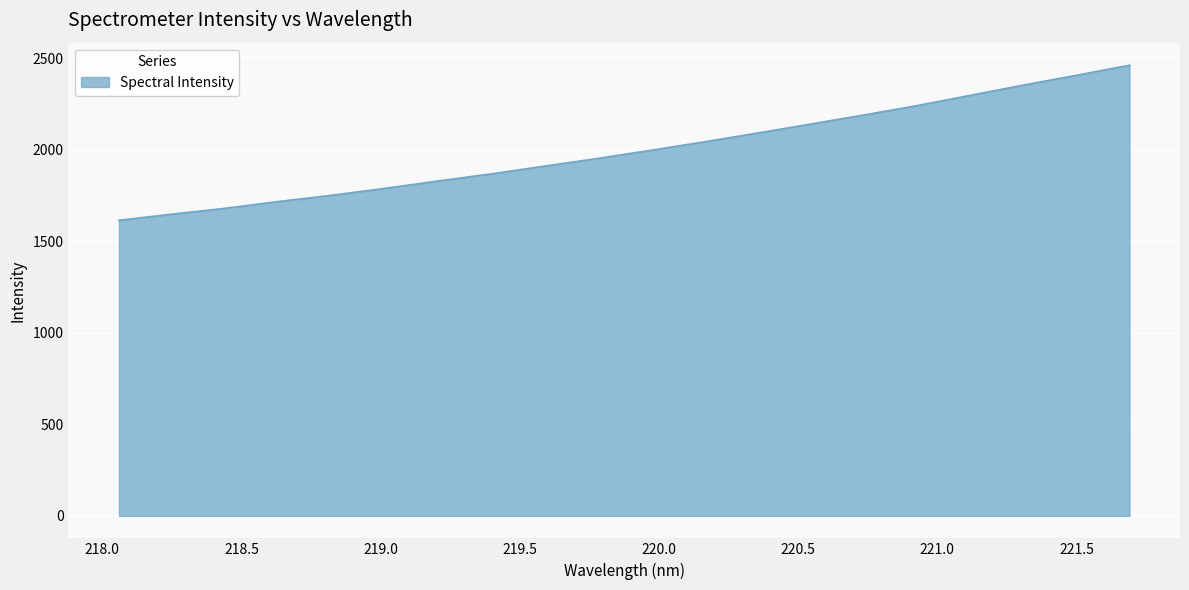

What is the greatest value displayed?

2462.5